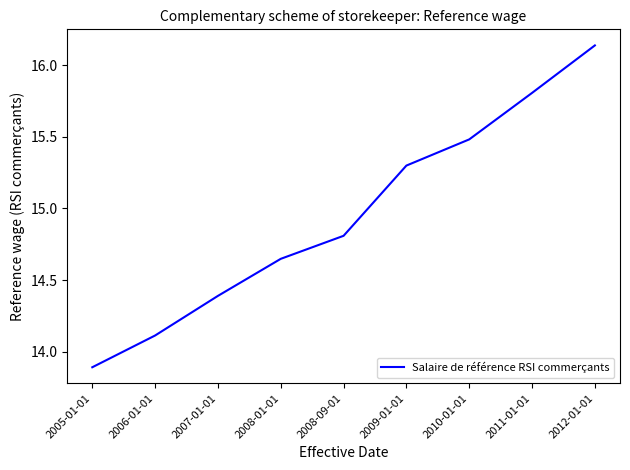

What position from the left is 2009-01-01?

6